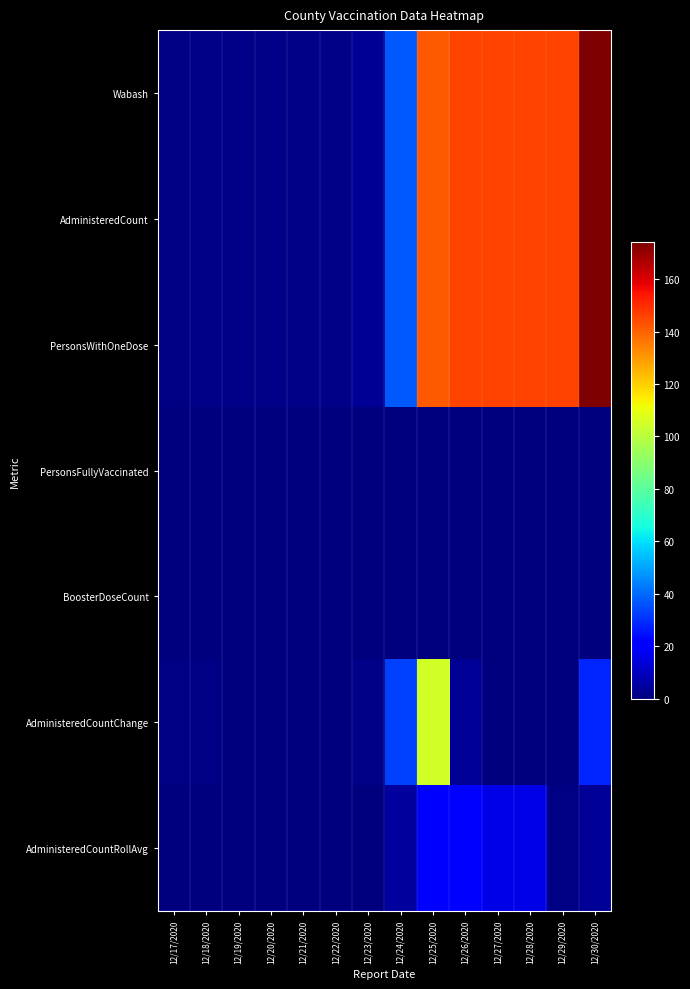

Count the number of categories in the chart.

14